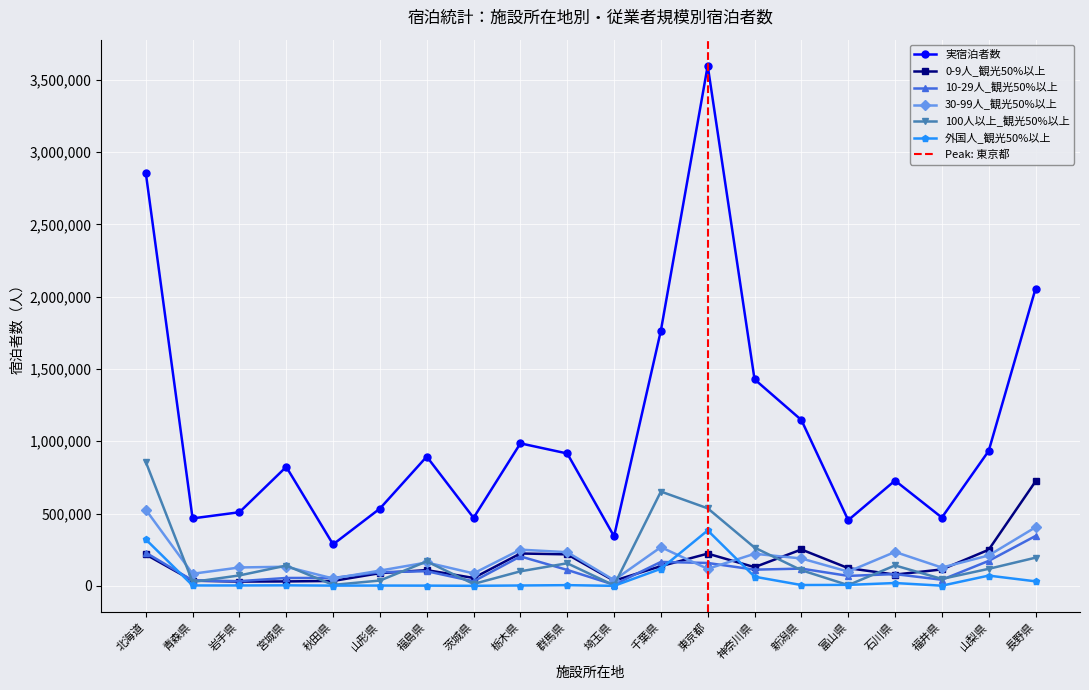

Which series changed the most between 福井県 and 山梨県?

実宿泊者数